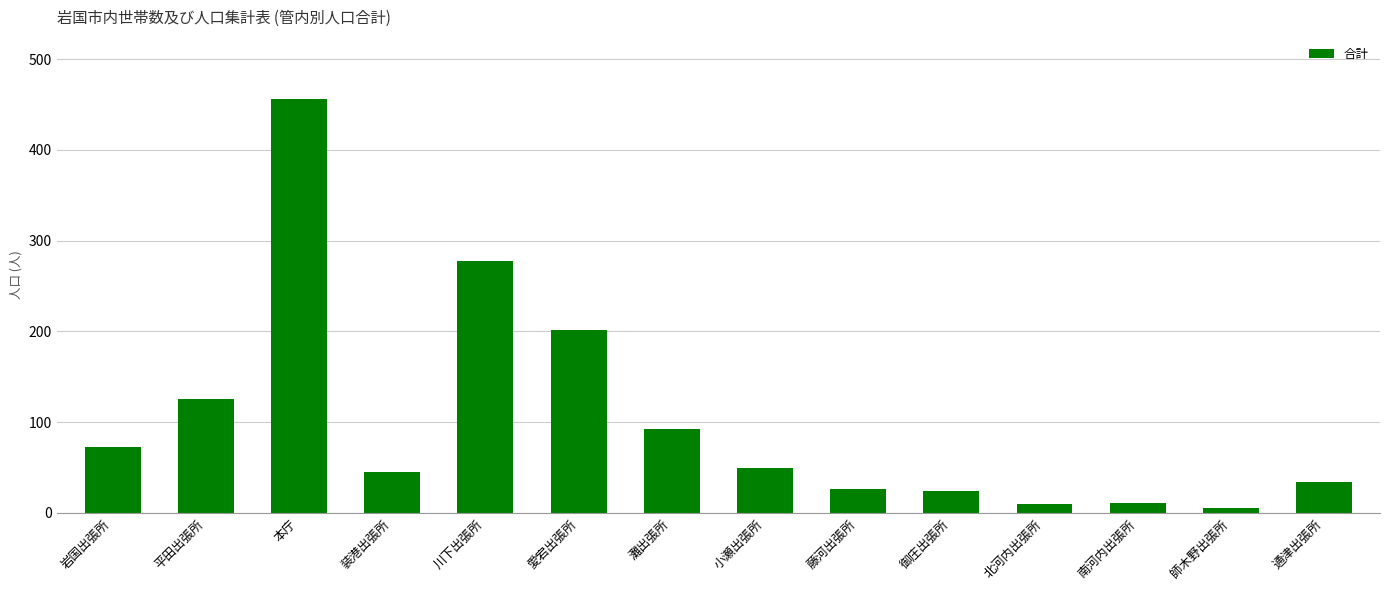

What is the value of the 1st bar from the left?

73